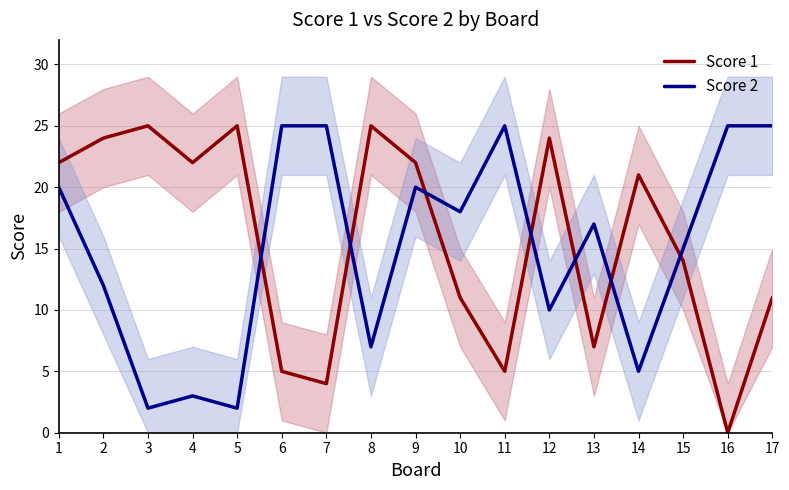

Is this an area chart (filled region under the line)?

No